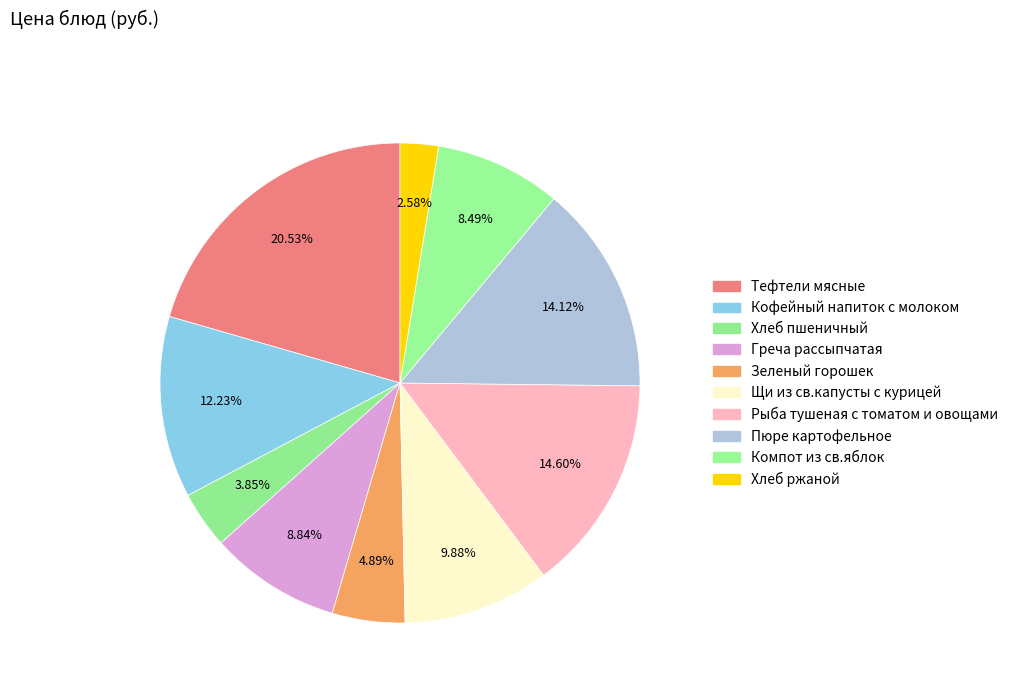

How many slices are in this pie chart?

10